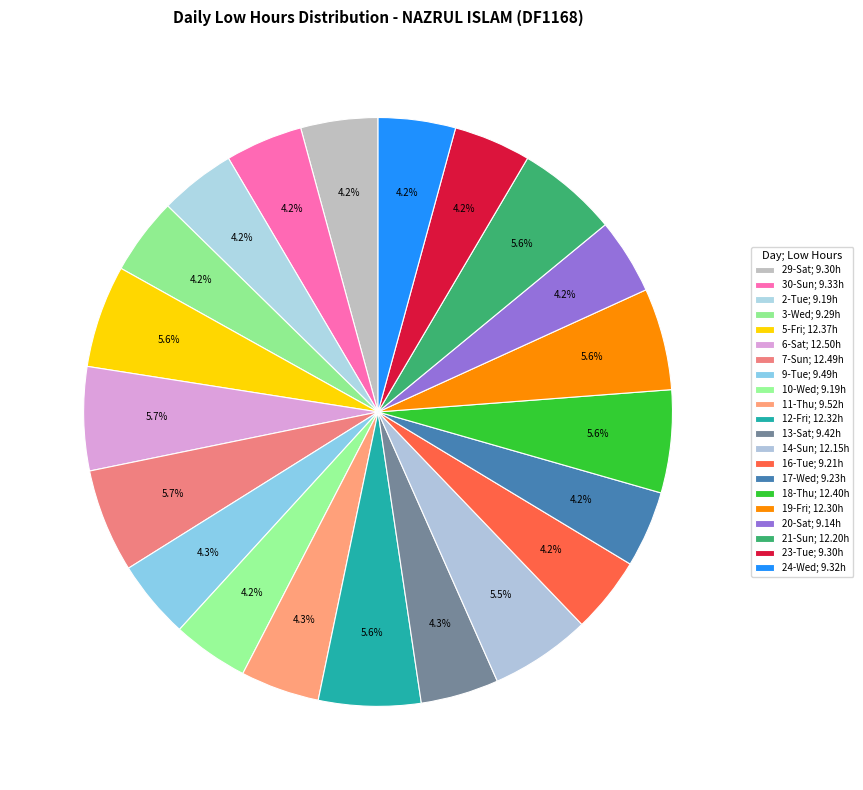

Rank the categories by value from highest to lowest.

6-Sat, 7-Sun, 18-Thu, 5-Fri, 12-Fri, 19-Fri, 21-Sun, 14-Sun, 11-Thu, 9-Tue, 13-Sat, 30-Sun, 24-Wed, 29-Sat, 23-Tue, 3-Wed, 17-Wed, 16-Tue, 2-Tue, 10-Wed, 20-Sat